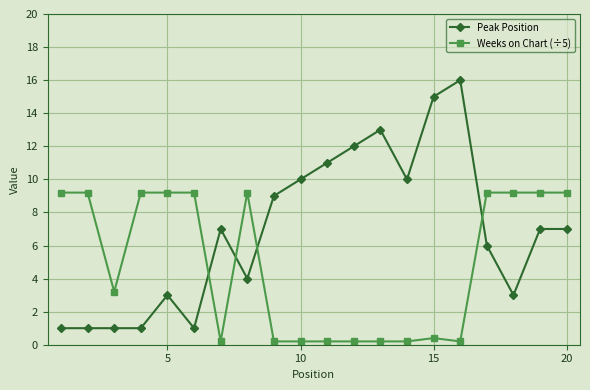

List the series in order of their overall mean, lowest first.

Weeks on Chart (÷5), Peak Position